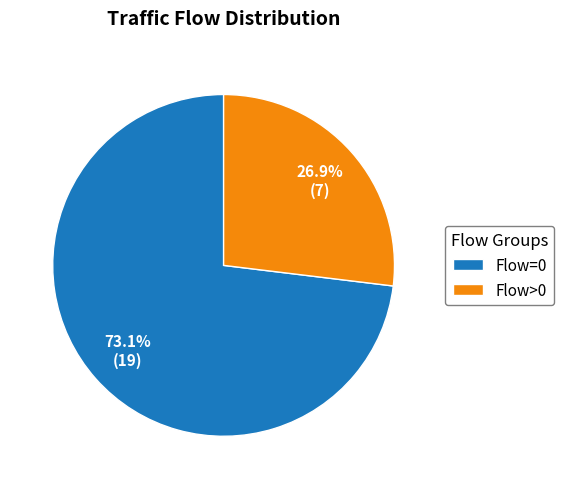

Rank the categories by value from lowest to highest.

Flow>0, Flow=0